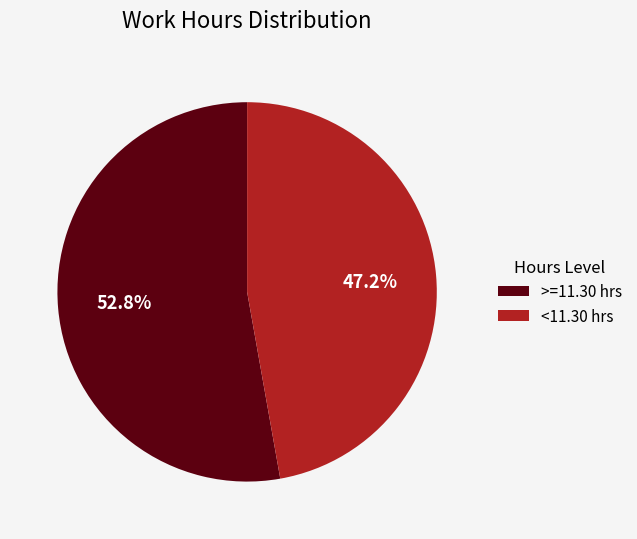

What percentage is NOT represented by <11.30 hrs?

52.8%